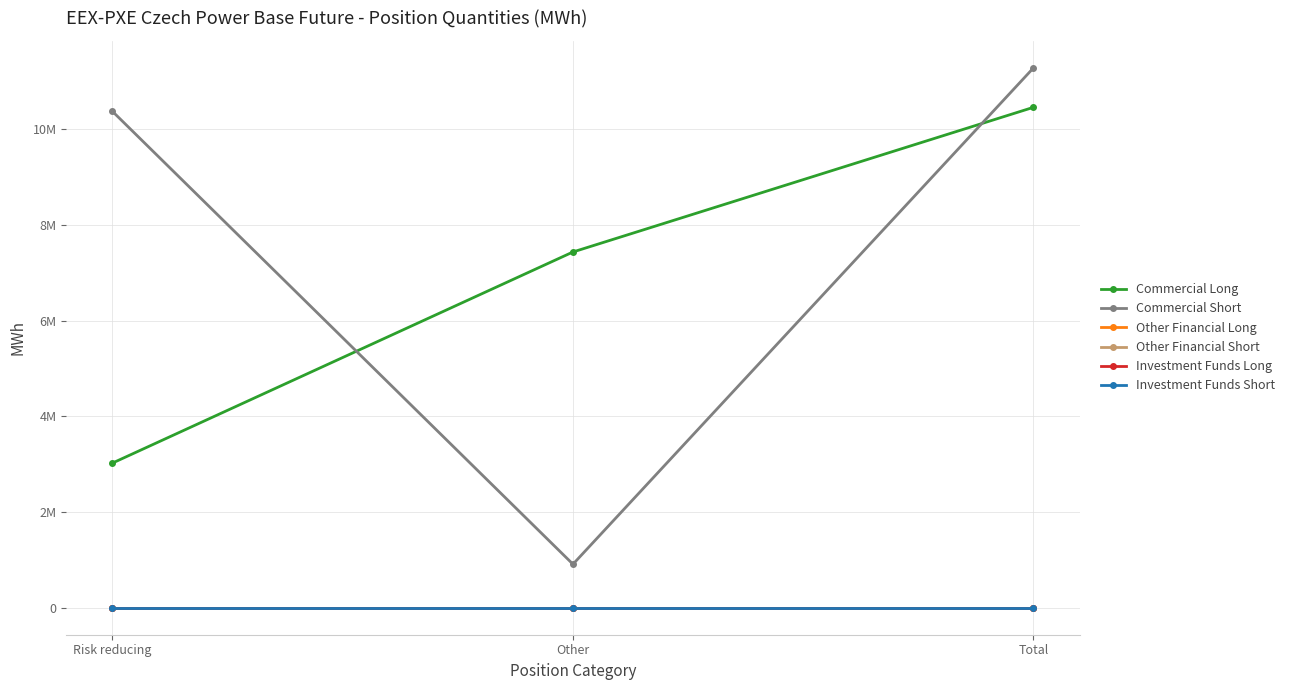

Reading right to left, list all the values displayed in this chart.

Commercial Long: 10457925	7434644	3023281
Commercial Short: 11282207	909643	10372564
Other Financial Long: 0	0	0
Other Financial Short: 0	0	0
Investment Funds Long: 0	0	0
Investment Funds Short: 0	0	0